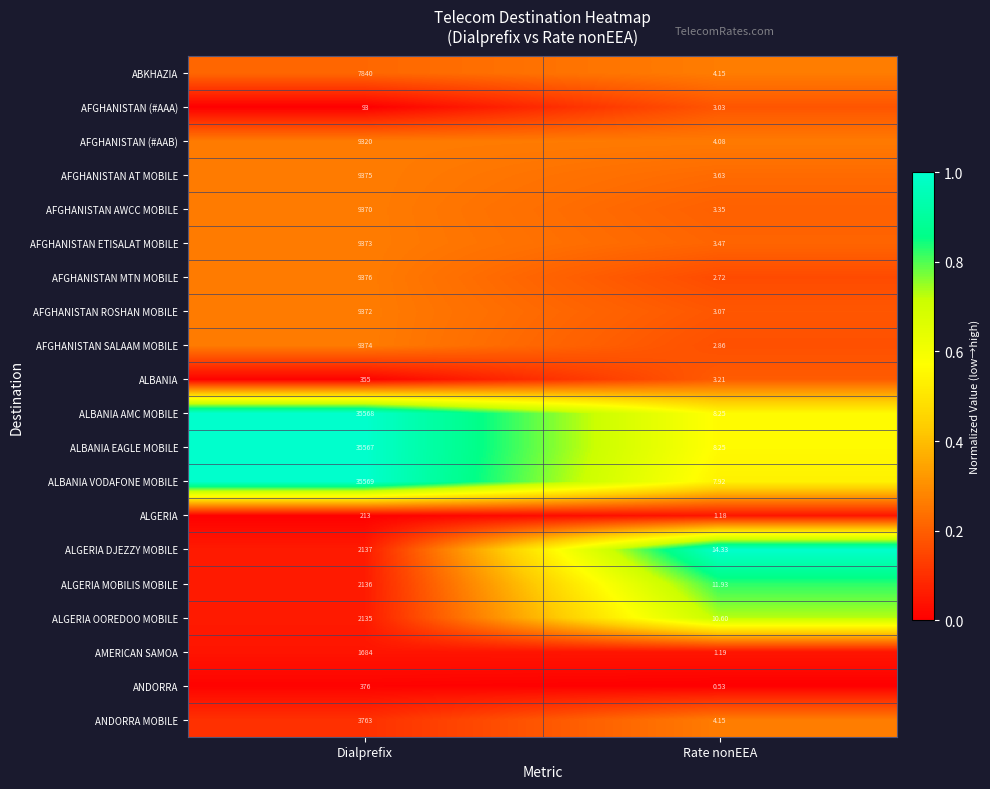

Which category has the lowest value in the AFGHANISTAN MTN MOBILE series?

Rate nonEEA